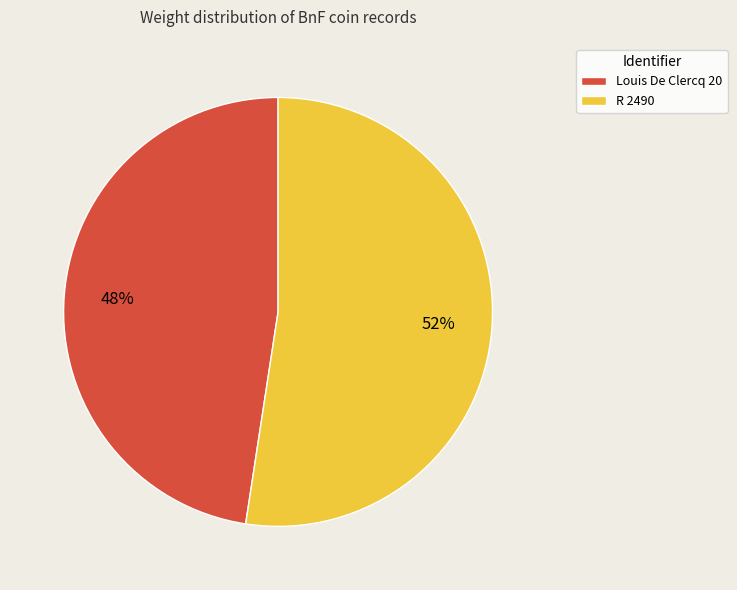

Approximately how many times larger is the value at Louis De Clercq 20 compared to R 2490?

0.9